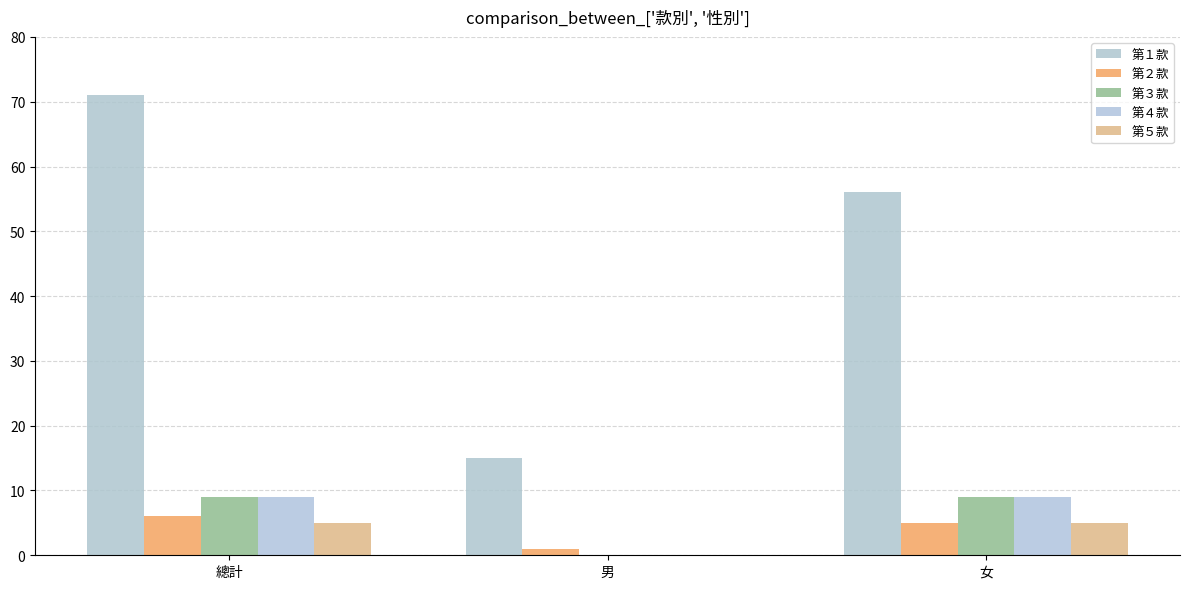

What position from the right is 男?

2